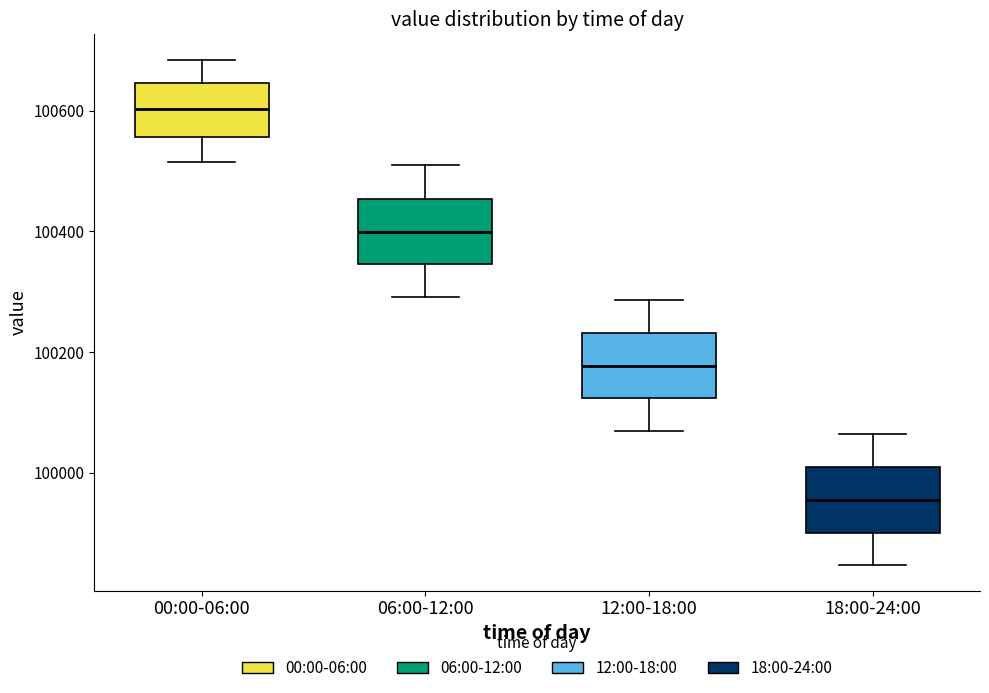

Which box's median line is the highest?

00:00-06:00